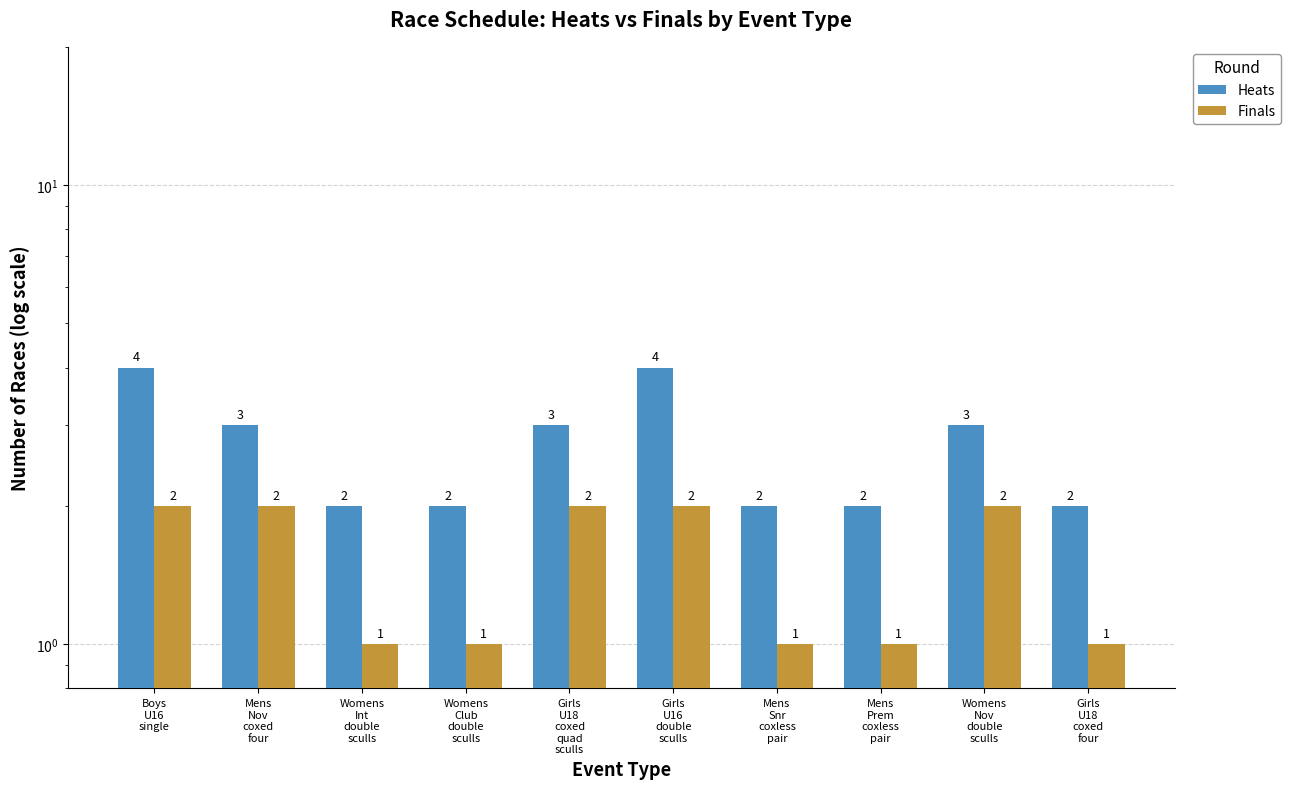

What are all the series names shown in the legend?

Heats, Finals